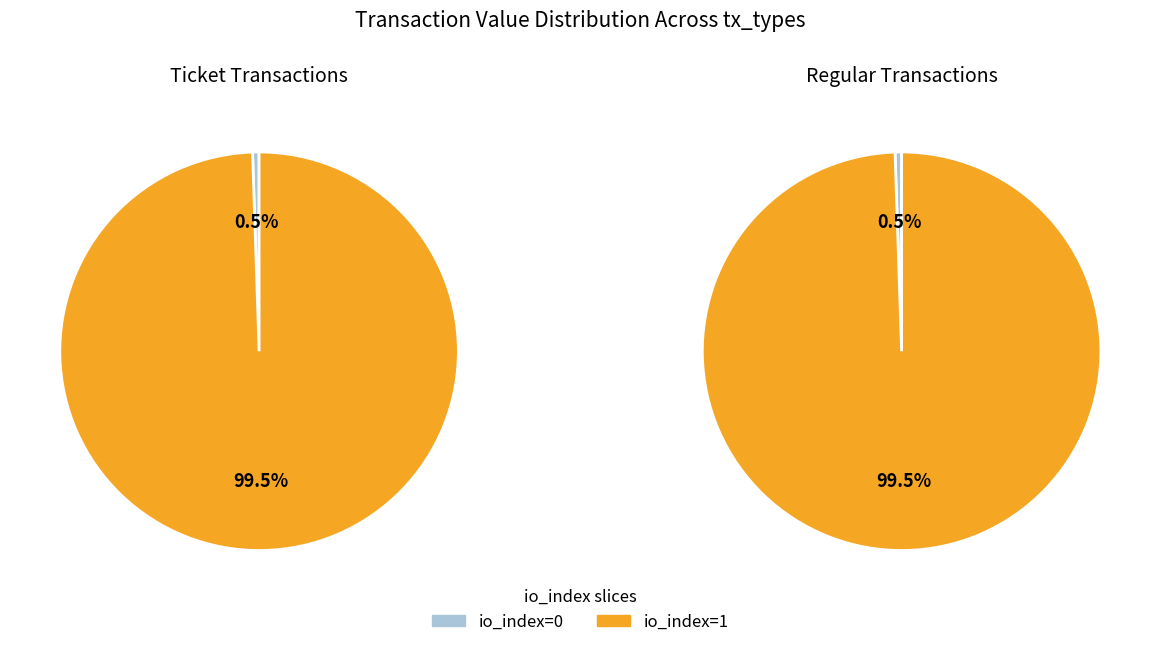

Which slice represents more than half of the pie?

io_index=1